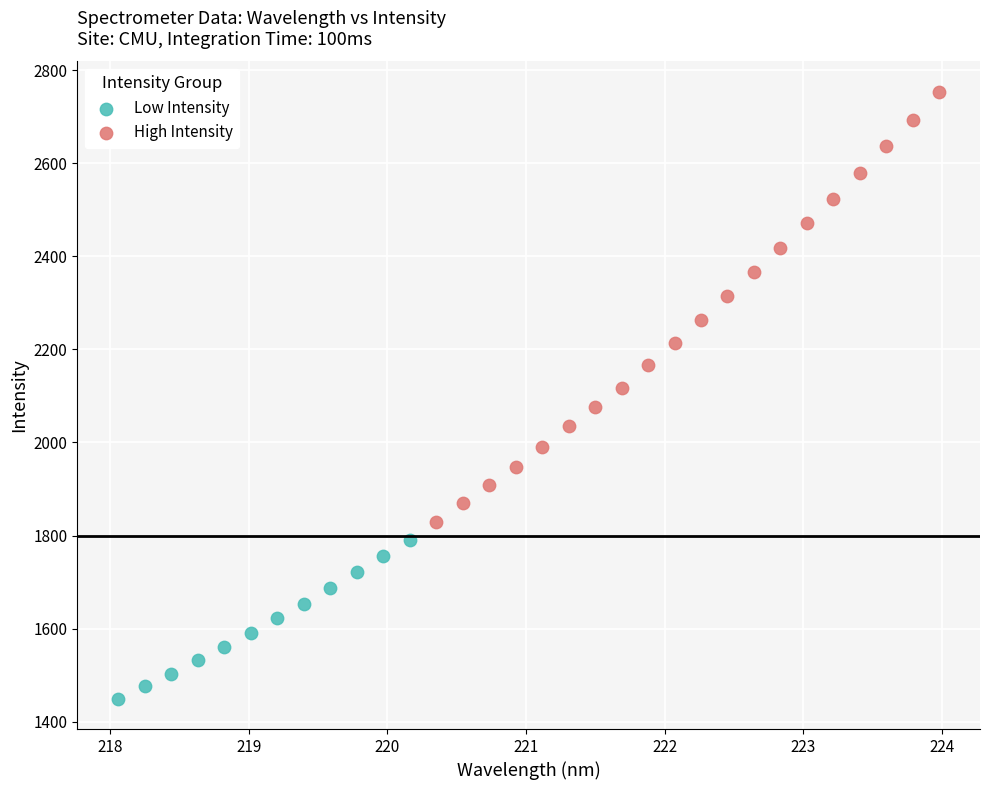

What are all the series names shown in the legend?

Low Intensity, High Intensity